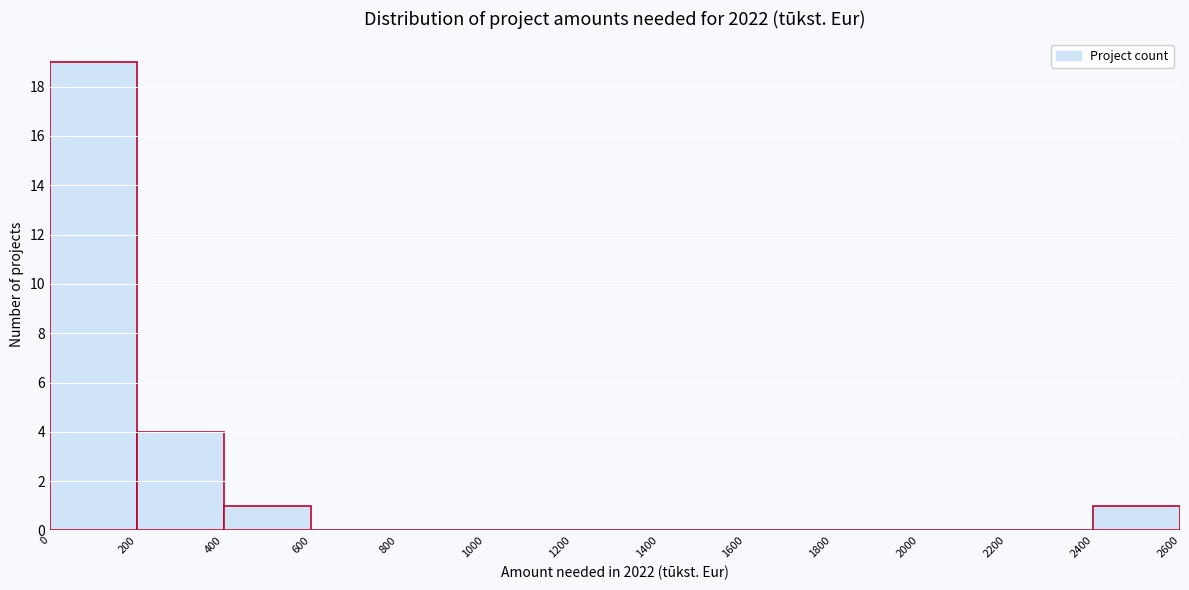

What is the height of the bar covering 2400 to 2600 on the x-axis? The values are not printed on the chart, so give them approximately, as read against the axis.

1